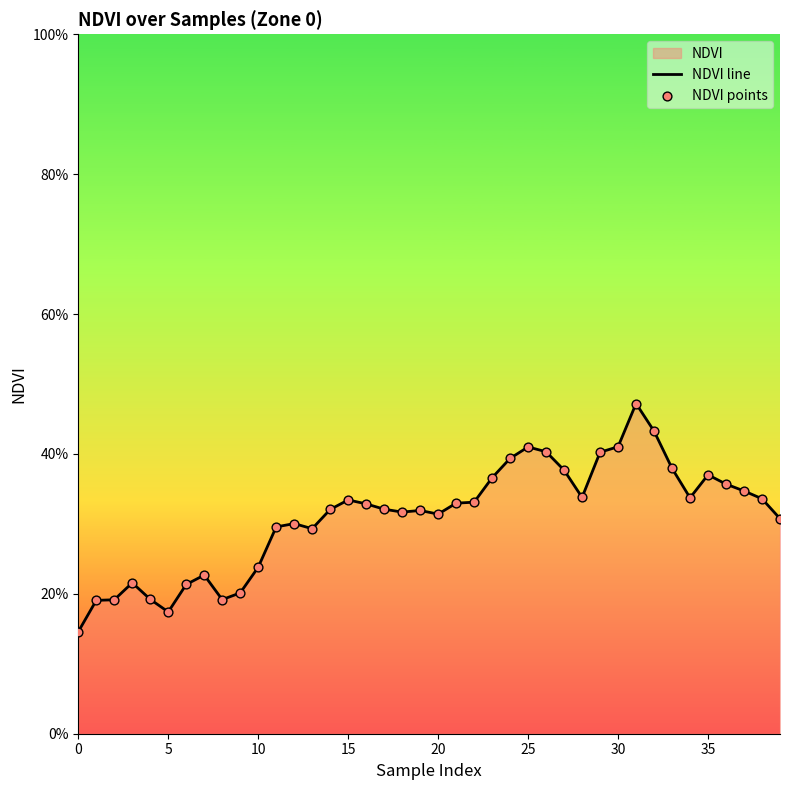

Which series has the widest spread of Y values?

NDVI line